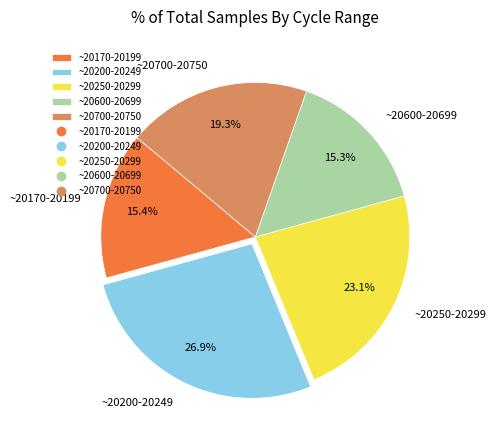

What portion of the pie excludes ~20200-20249?

73.1%